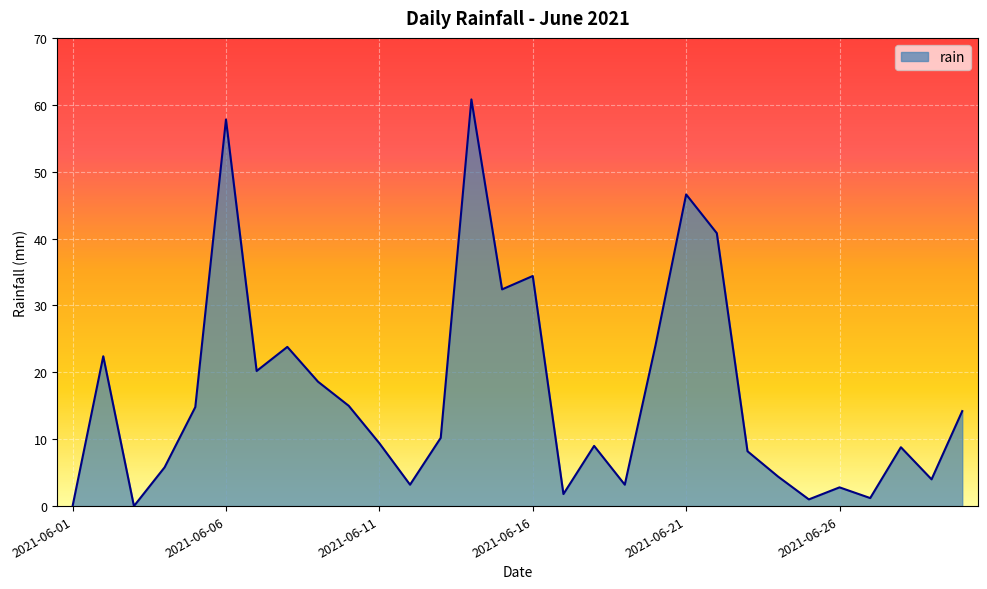

What is the maximum value shown in the chart?

60.8